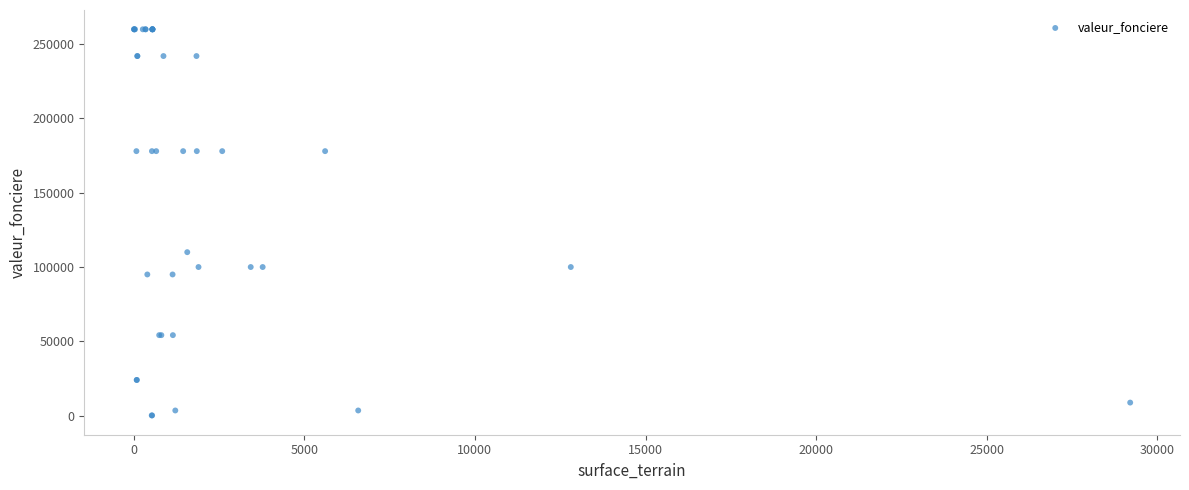

What Y value in the scatter plot is closest to 130063?

110000.0